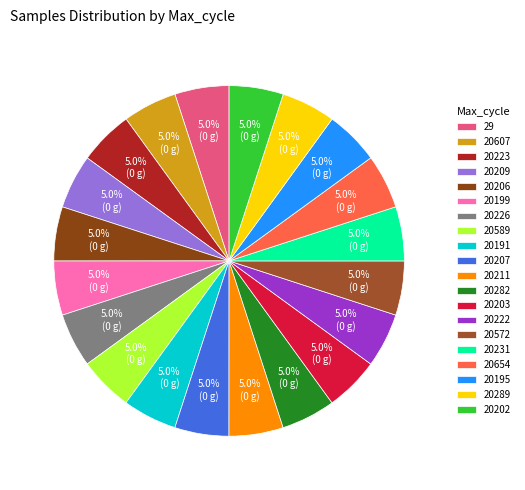

How many segments does this pie chart have?

20